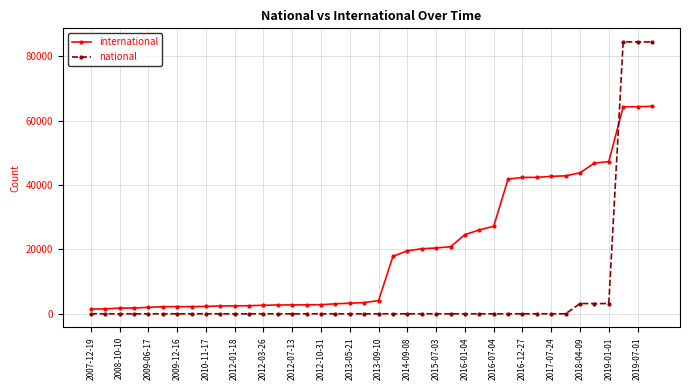

Which series has the largest range (max minus min)?

national